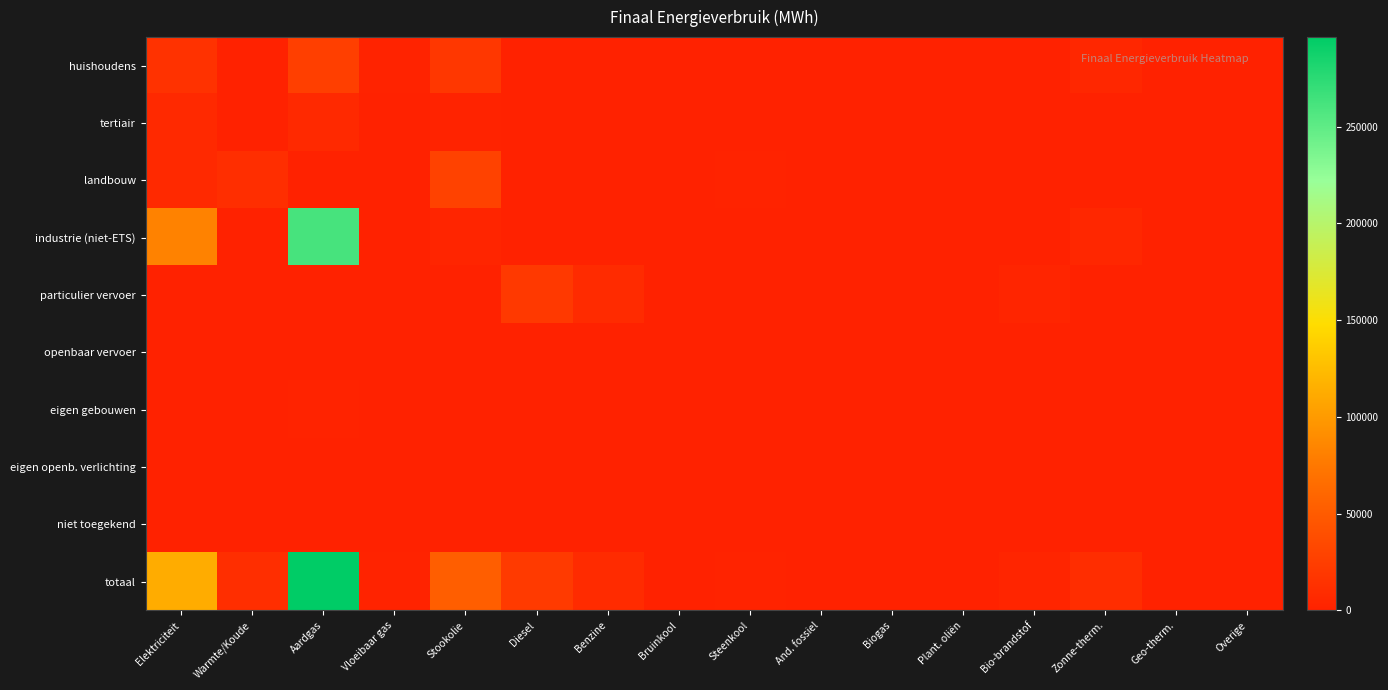

Which category has the lowest value across all series?

Warmte/Koude